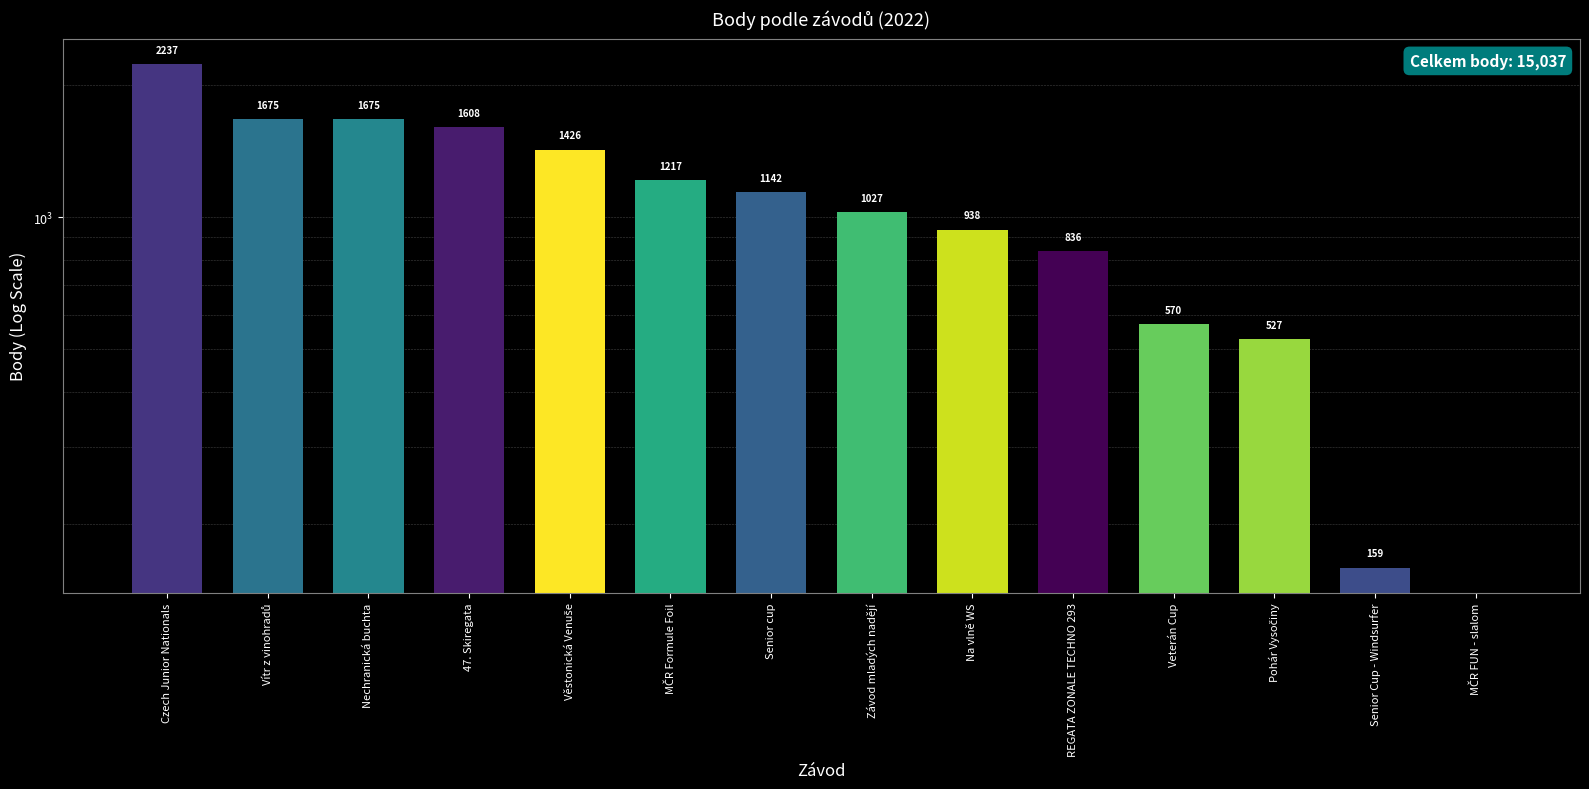

Rank the categories by value from lowest to highest.

MČR FUN - slalom, Senior Cup - Windsurfer, Pohár Vysočiny, Veterán Cup, REGATA ZONALE TECHNO 293, Na vlně WS, Závod mladých nadějí, Senior cup, MČR Formule Foil, Věstonická Venuše, 47. Skiregata, Vítr z vinohradů, Nechranická buchta, Czech Junior Nationals